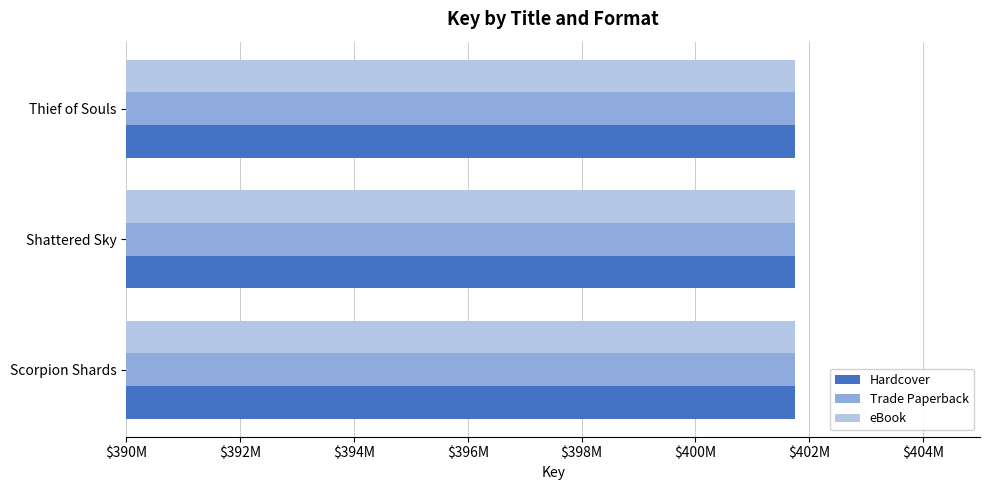

What are all the series names shown in the legend?

Hardcover, Trade Paperback, eBook